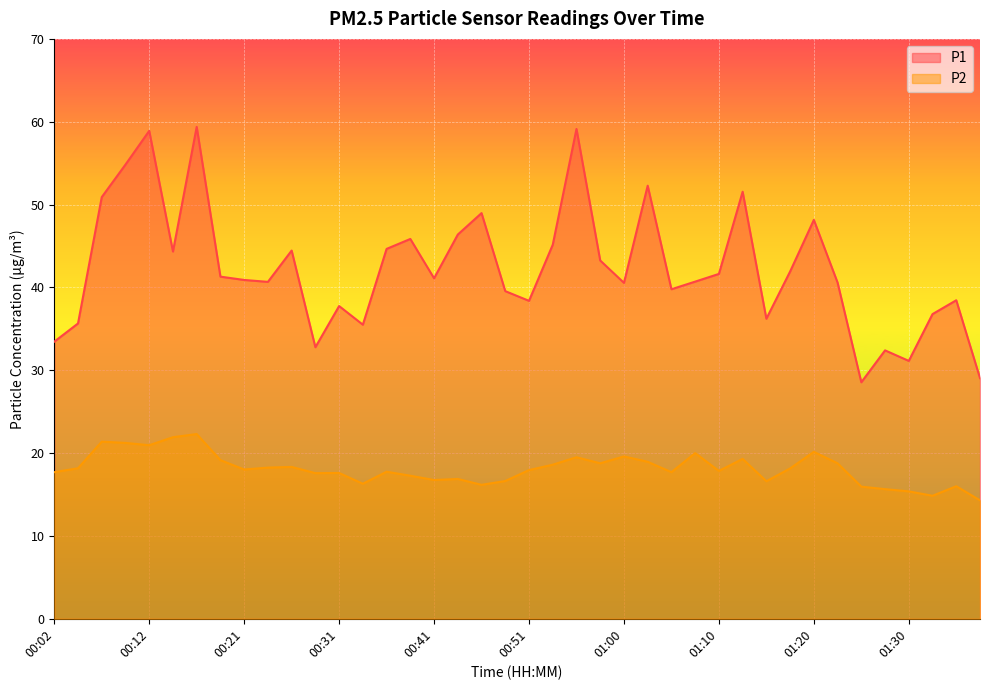

The value of P1 at 00:53 is 31.4. True or false?

False